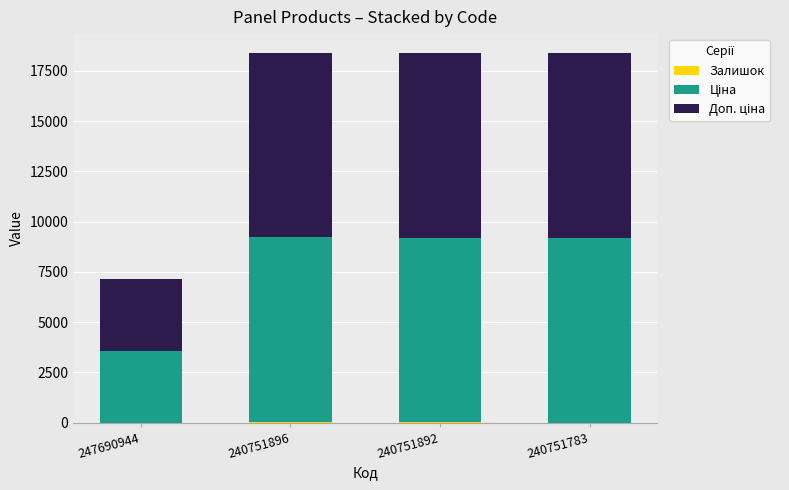

Are the bars grouped side by side (vs. stacked)?

No